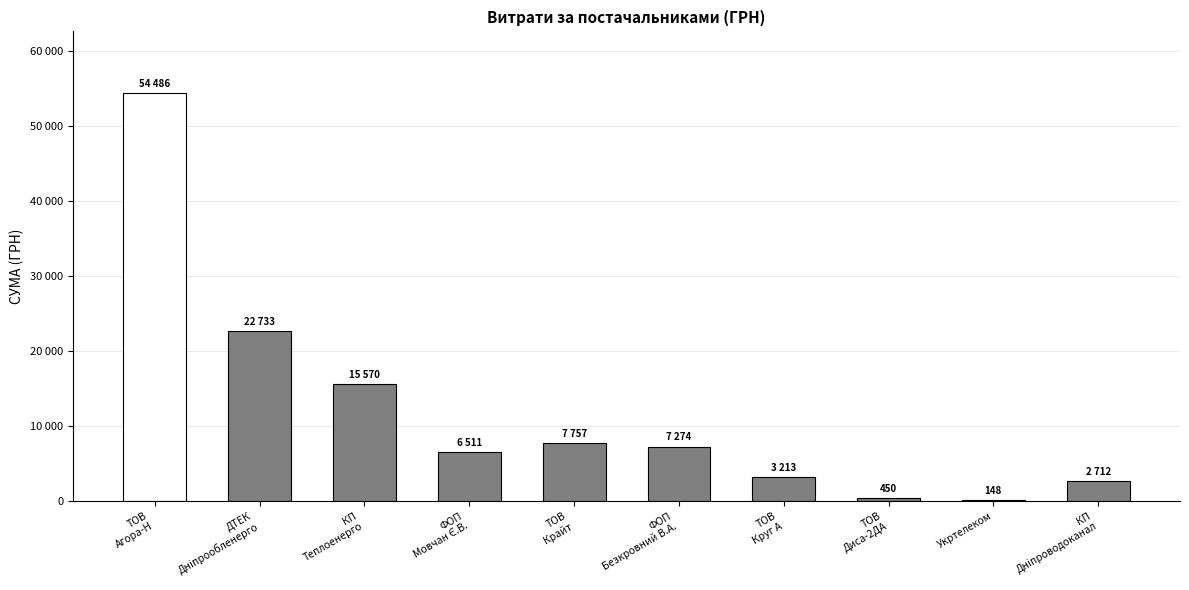

Count the number of data series in this chart.

1